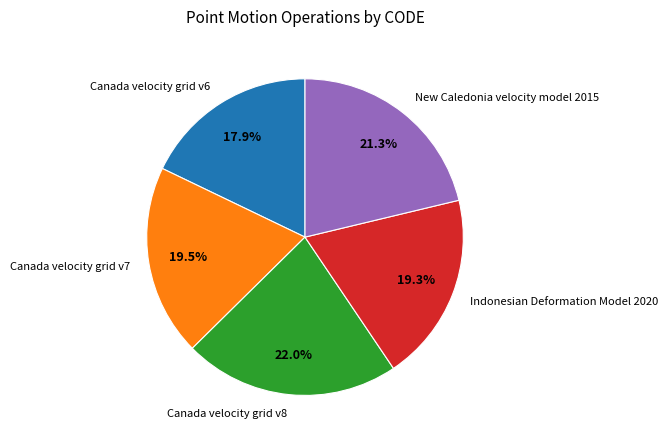

What is the ratio of the value at Canada velocity grid v7 to the value at New Caledonia velocity model 2015?

0.9